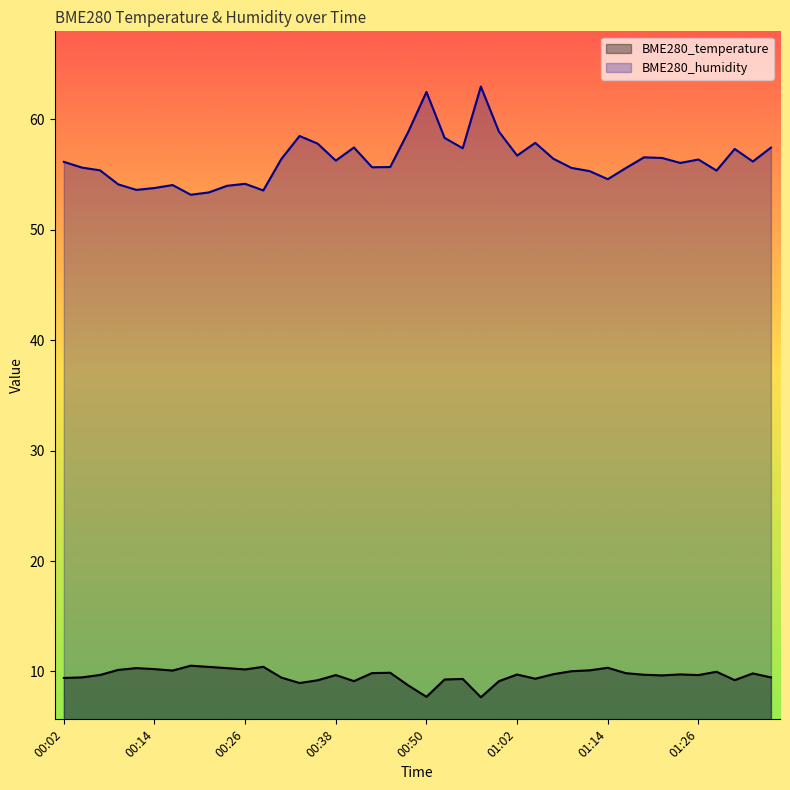

What is the value of the BME280_humidity point at the 19th from the left?

55.7